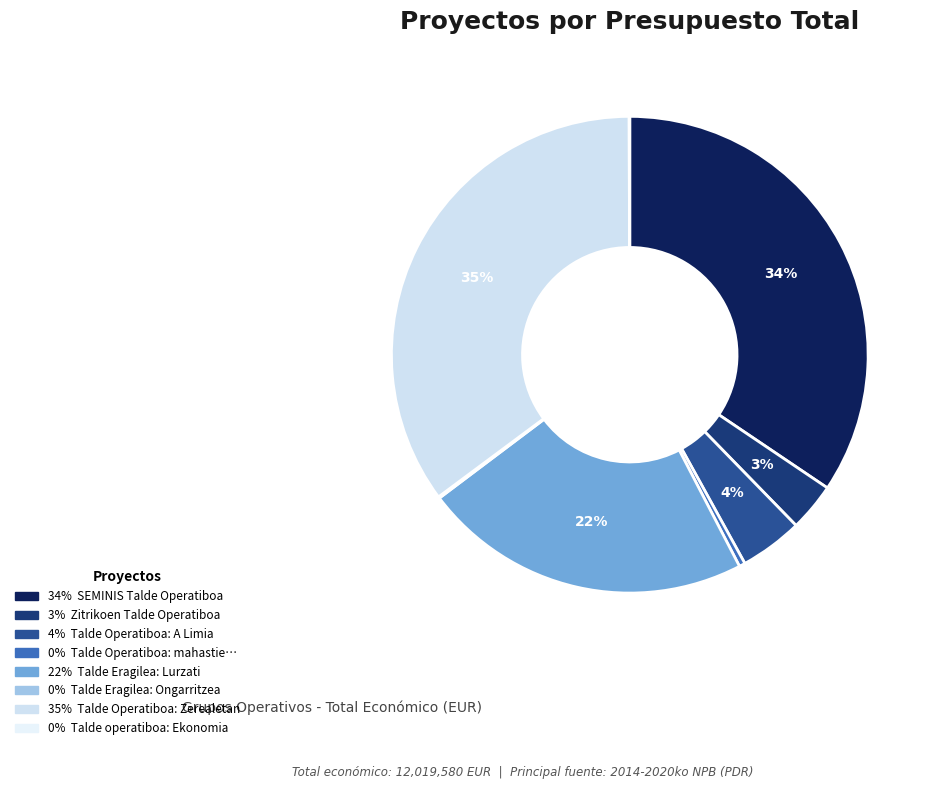

Rank the categories by value from highest to lowest.

Talde Operatiboa: Zerealetan, SEMINIS Talde Operatiboa, Talde Eragilea: Lurzati, Talde Operatiboa: A Limia, Zitrikoen Talde Operatiboa, Talde Operatiboa: mahastietako, Talde Eragilea: Ongarritzea, Talde operatiboa: Ekonomia